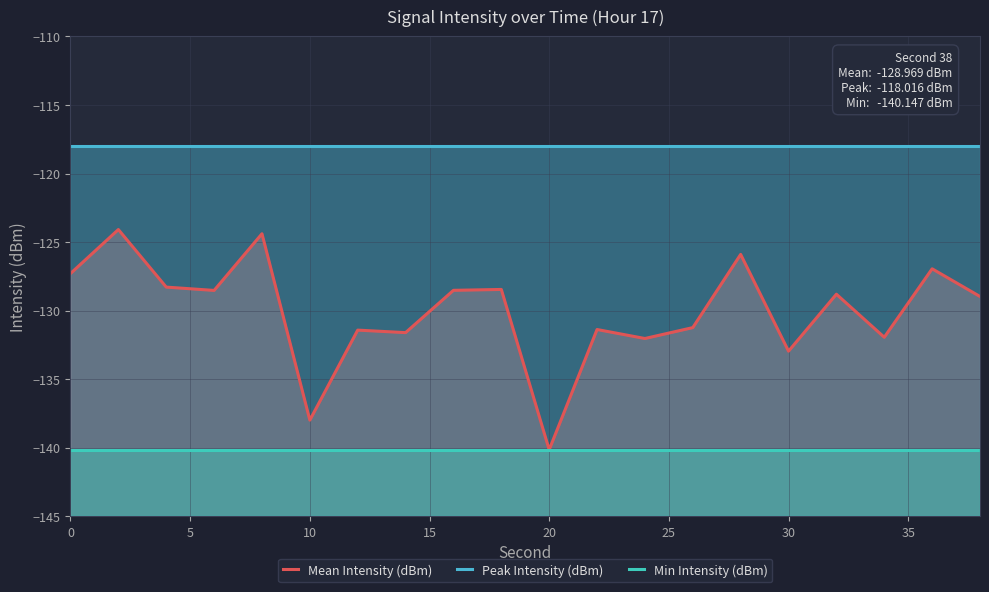

Does the chart display data point markers on the line(s)?

No